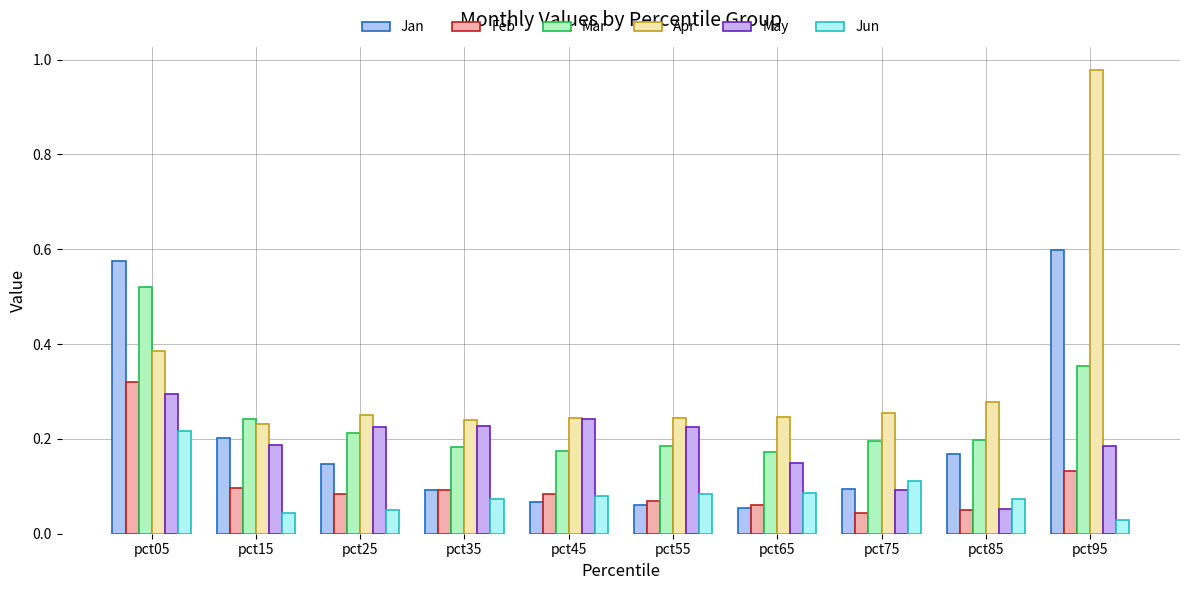

What is the spread (max minus min) of values at pct75?

0.2